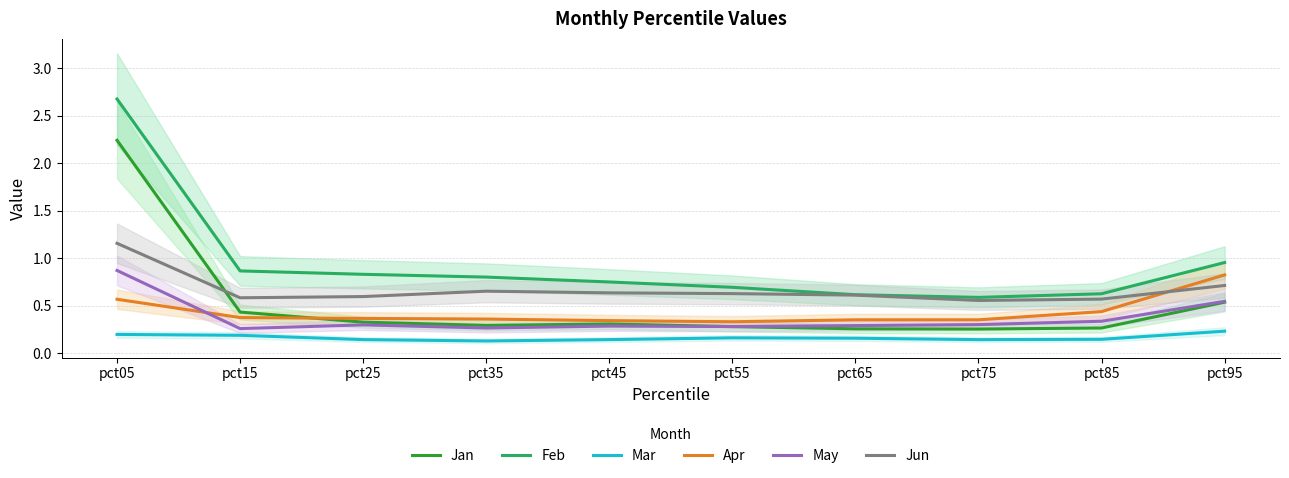

True or false: Jan and Feb intersect in this chart.

False